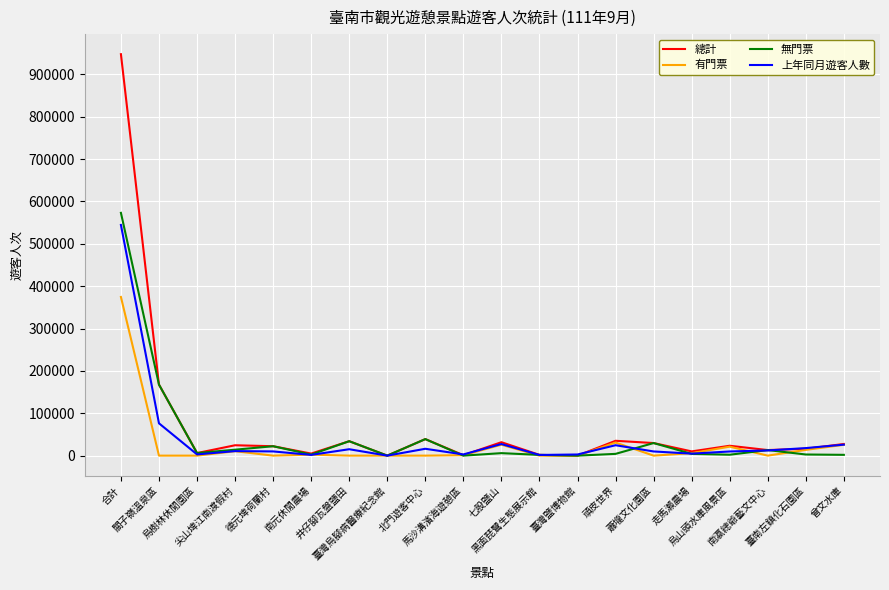

True or false: 總計 has a value of 35032 at 頑皮世界.

True